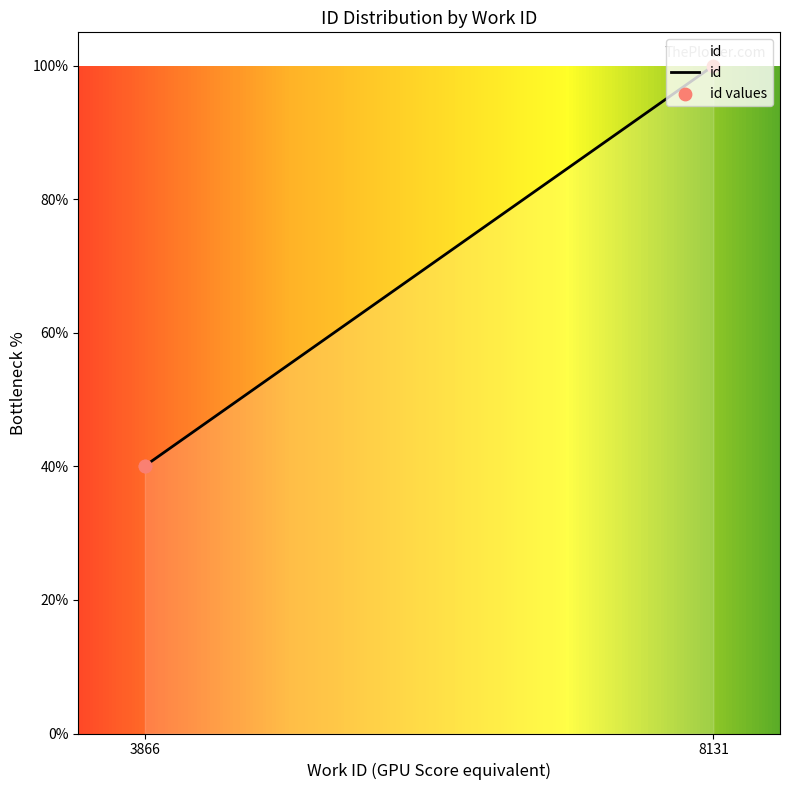

Approximately how many times larger is the value at 3866 compared to 3866?

1.0